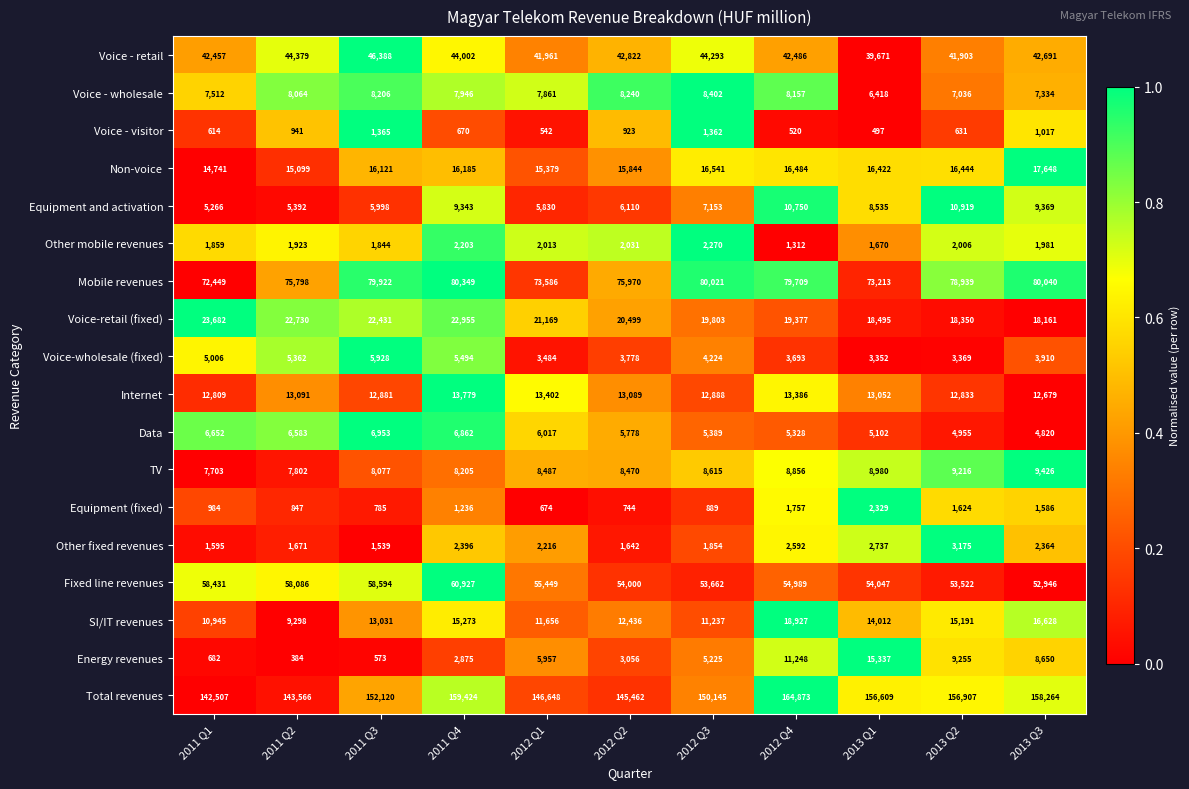

Rank the series at 2013 Q3 from lowest to highest value.

Voice - visitor, Equipment (fixed), Other mobile revenues, Other fixed revenues, Voice-wholesale (fixed), Data, Voice - wholesale, Energy revenues, Equipment and activation, TV, Internet, SI/IT revenues, Non-voice, Voice-retail (fixed), Voice - retail, Fixed line revenues, Mobile revenues, Total revenues